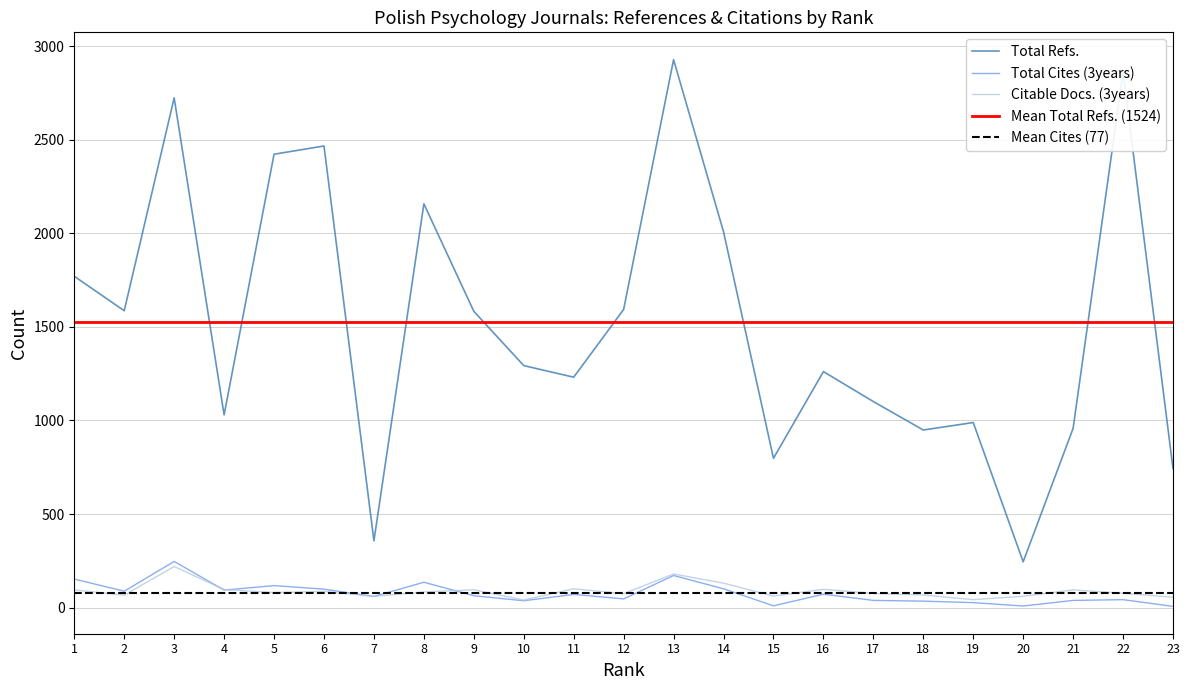

Where is Citable Docs. (3years) nearest to the value 130?

14